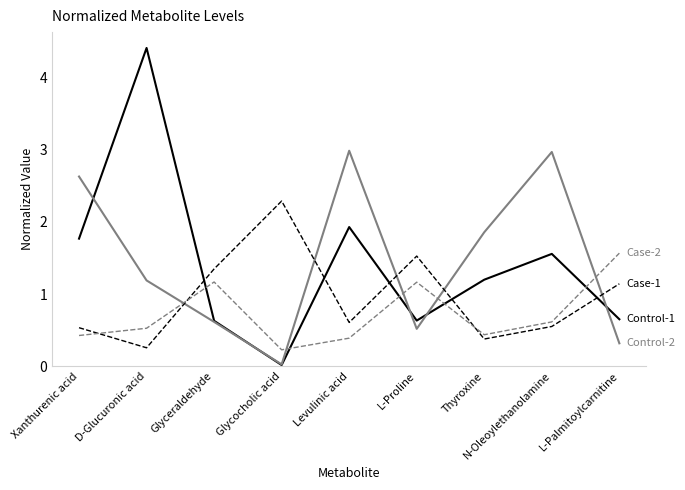

What is the difference between the highest and lowest values at D-Glucuronic acid?

4.2